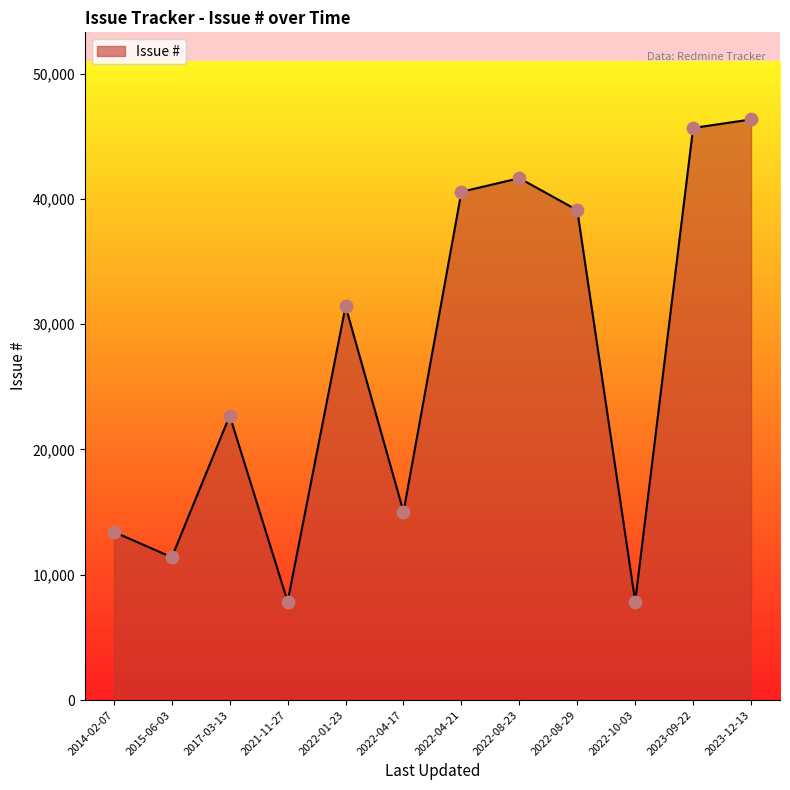

Approximately how many times larger is the value at 2022-08-29 compared to 2022-04-21?

1.0